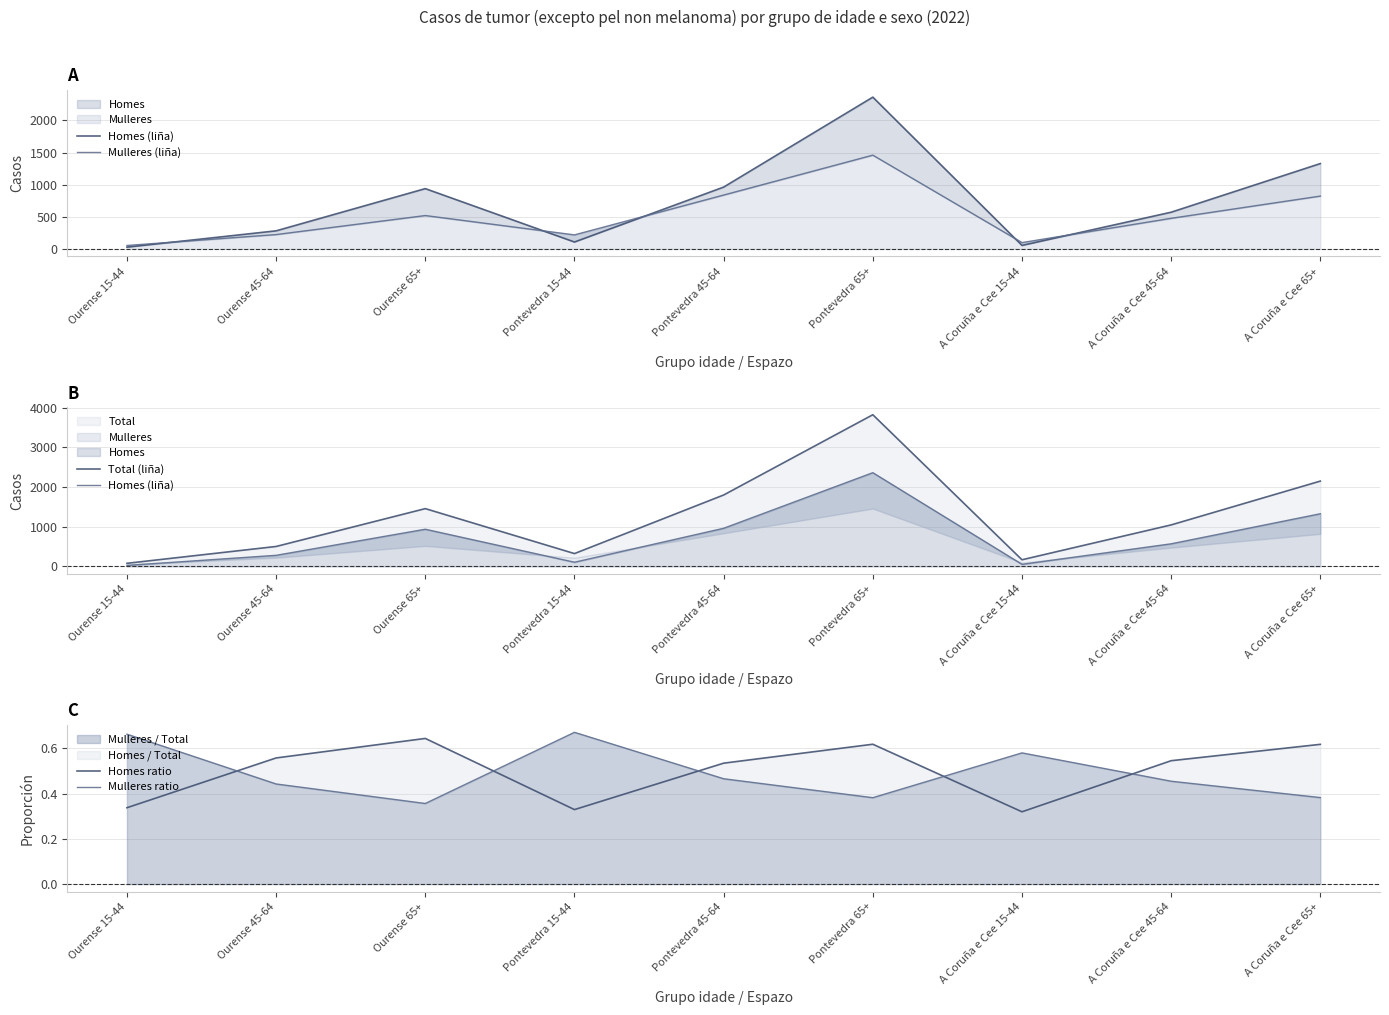

At which label is Mulleres ratio closest to 0?

Ourense 65+